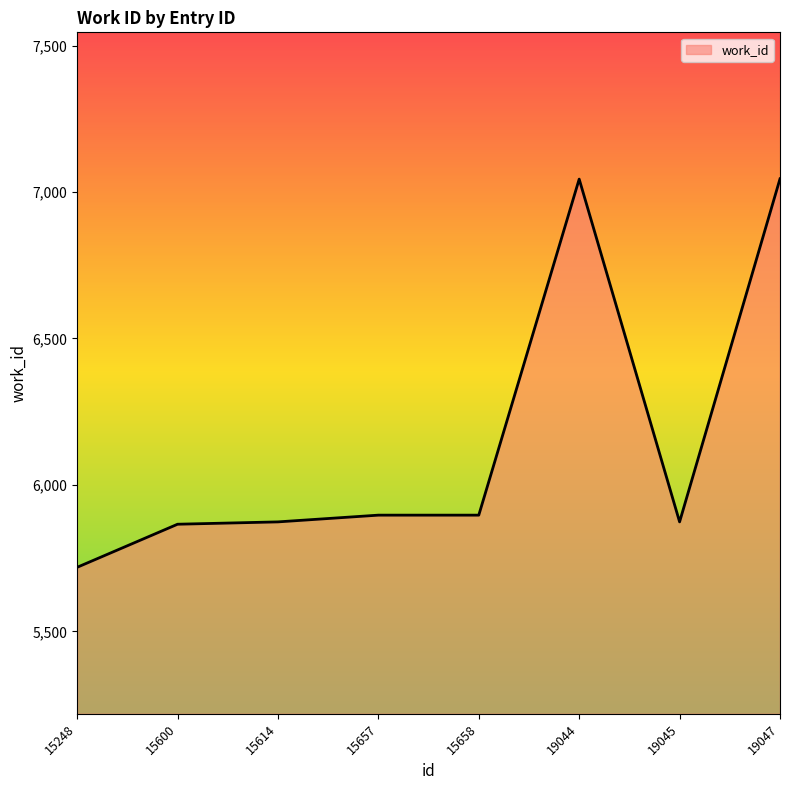

The chart shows a value of 5866 at 15600. True or false?

True